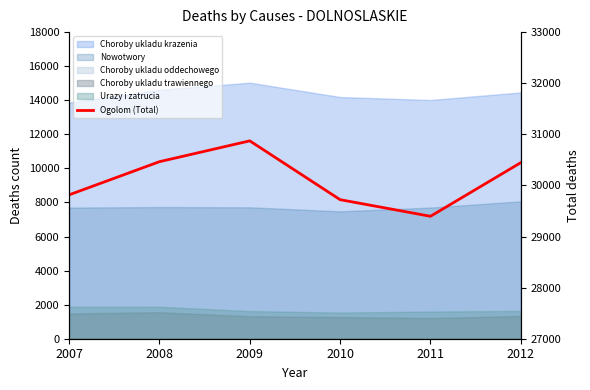

List the labels in order of value, smallest first.

2011, 2010, 2007, 2012, 2008, 2009